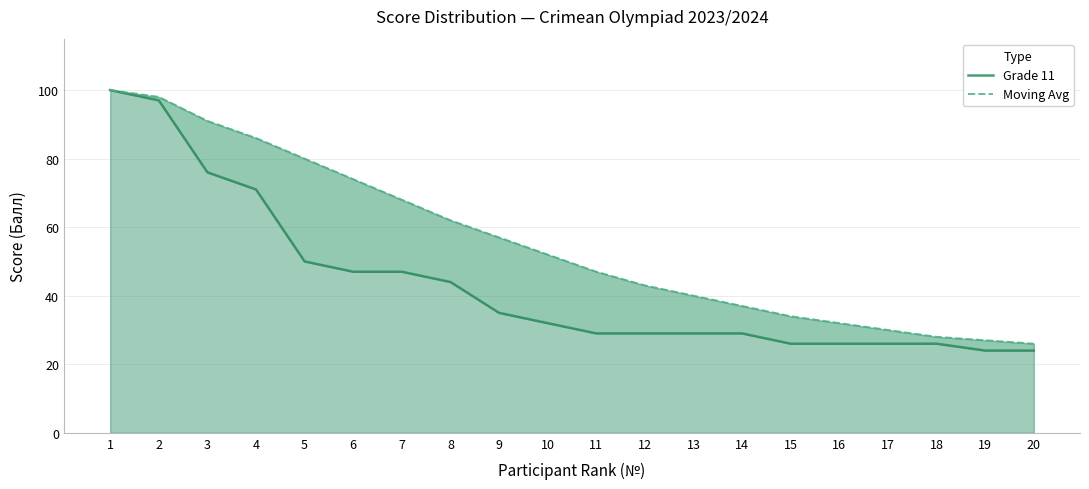

What are all the series names shown in the legend?

Grade 11, Moving Avg